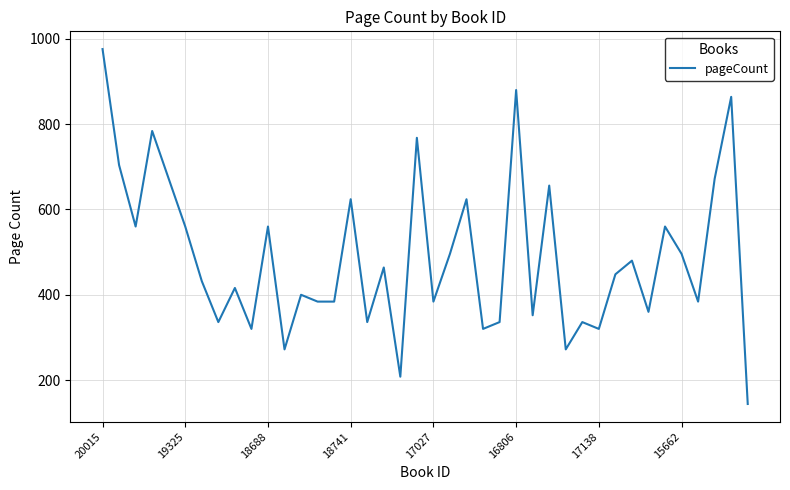

Reading left to right, transcribe all the data shown in this chart.

976	704	560	784	672	560	432	336	416	320	560	272	400	384	384	624	336	464	208	768	384	496	624	320	336	880	352	656	272	336	320	448	480	360	560	496	384	672	864	144